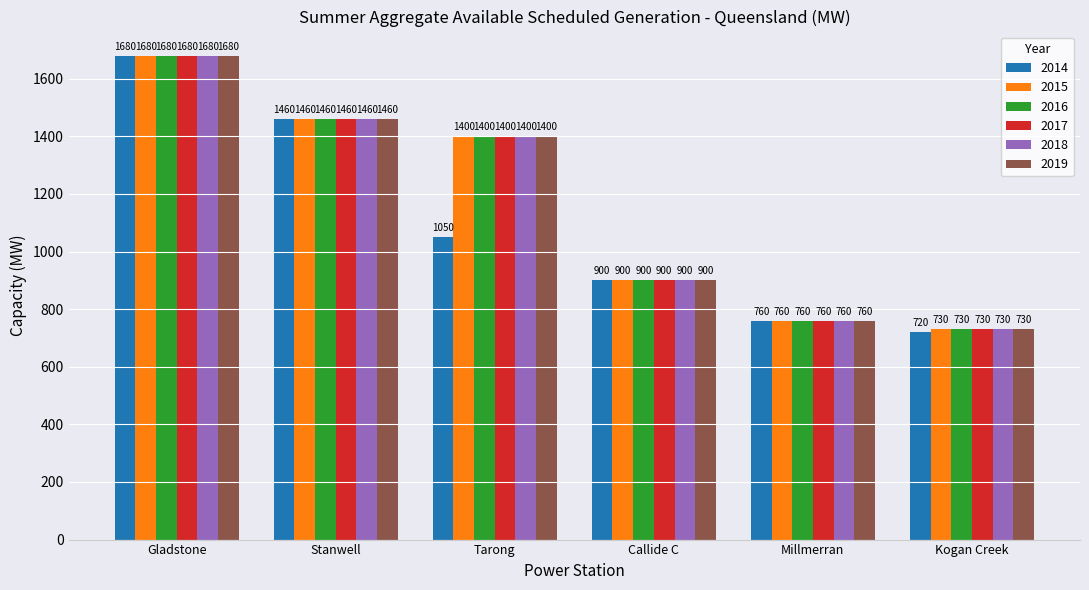

At how many categories does at least one series exceed 807?

4